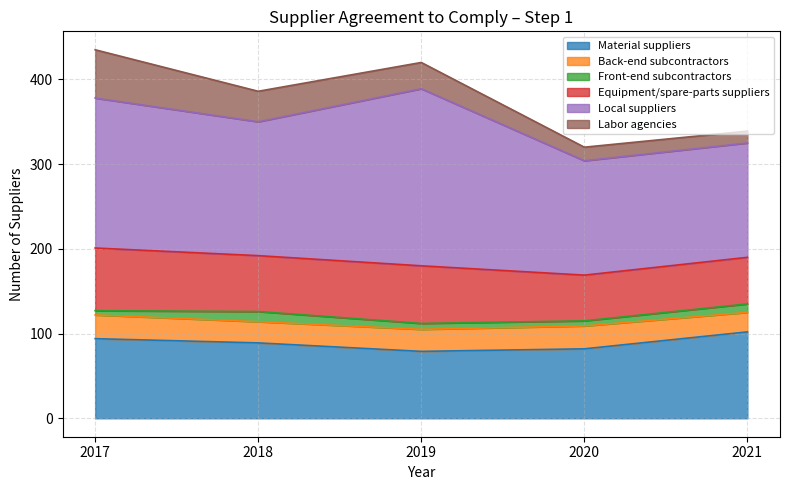

Which series has the widest spread of values?

Local suppliers